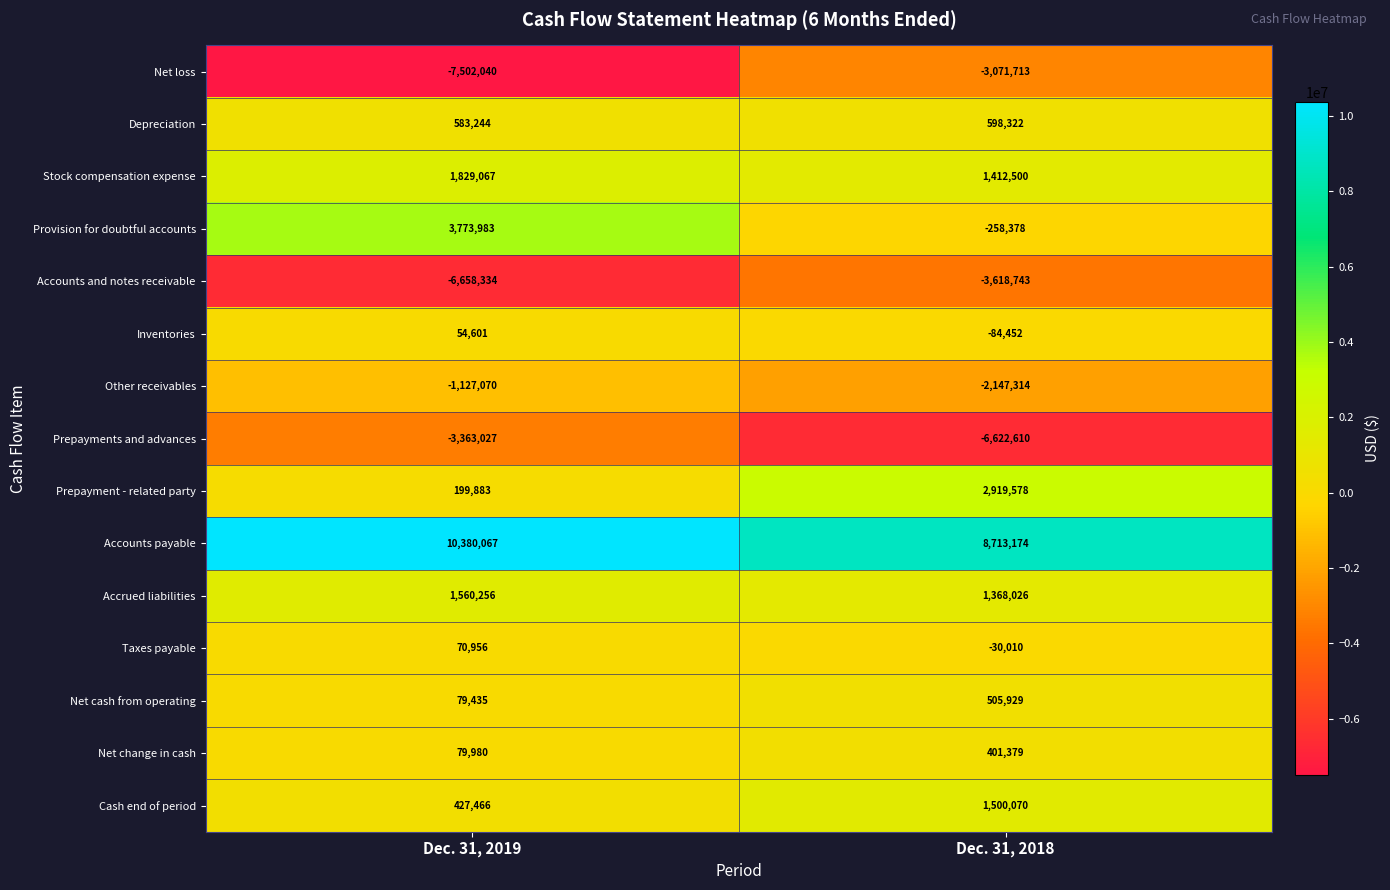

Is it true that Prepayments and advances equals -10027184 at Dec. 31, 2018?

False